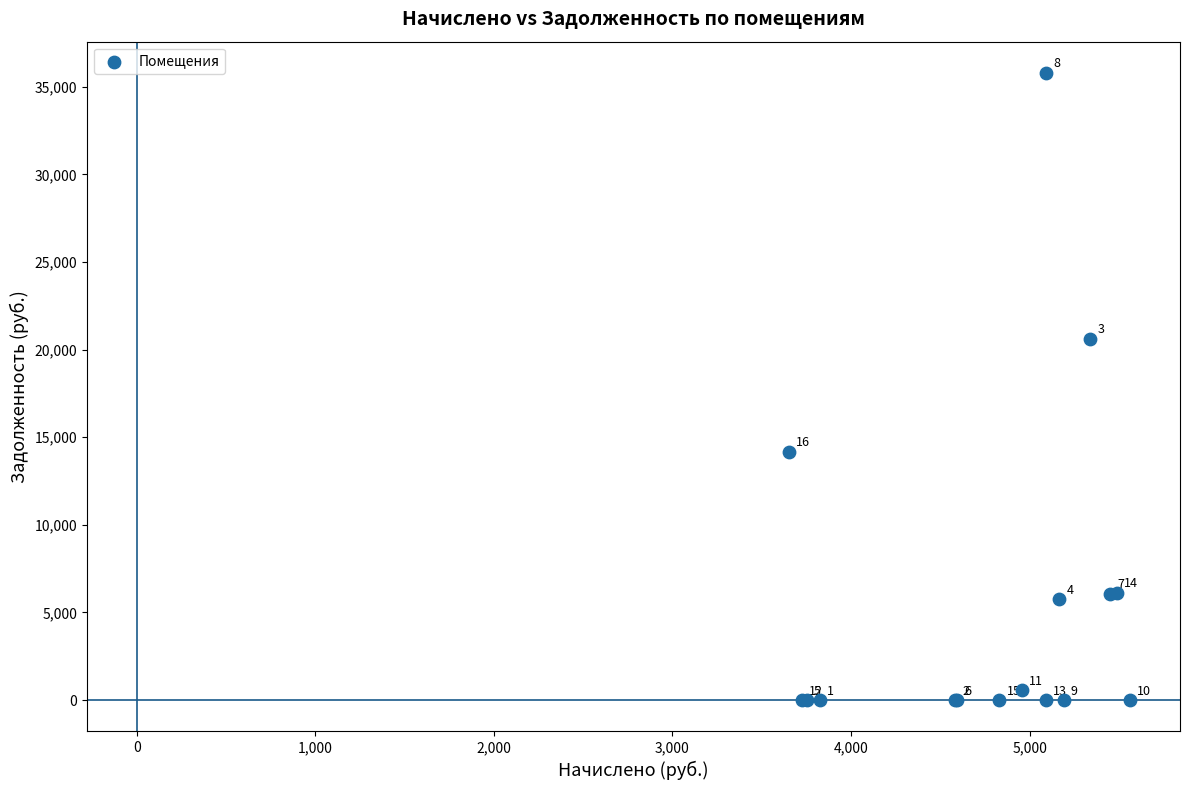

What Y value in the scatter plot is closest to 17892?

20622.8